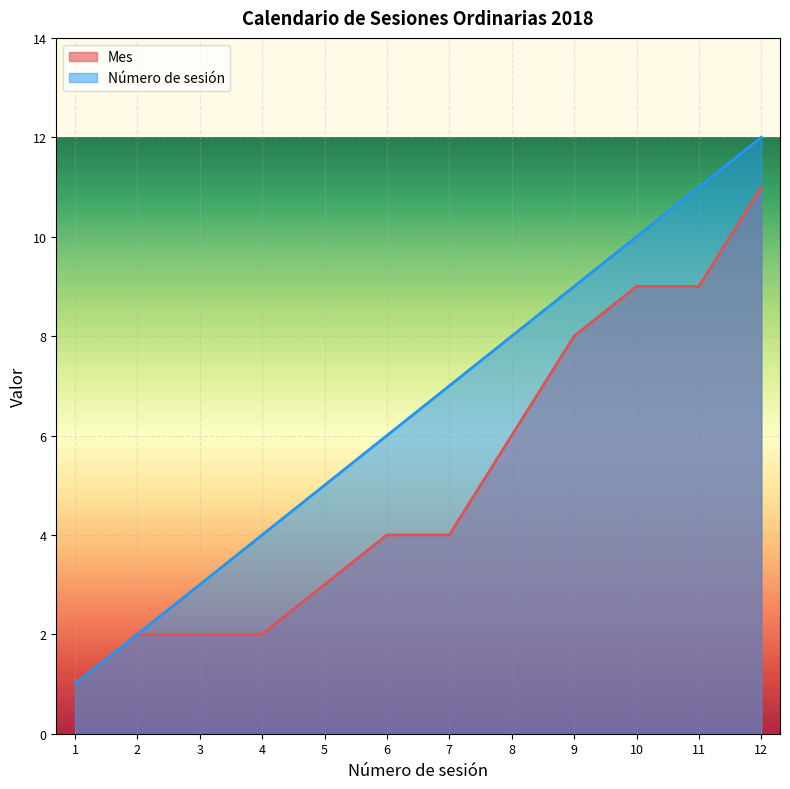

At how many categories does at least one series exceed 11?

1